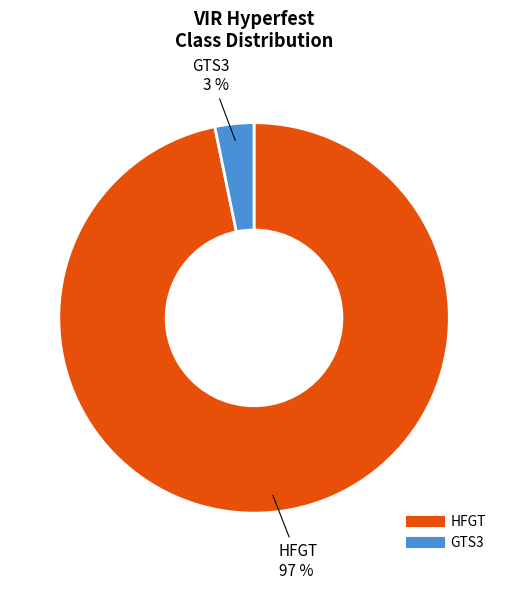

How many slices are in this pie chart?

2